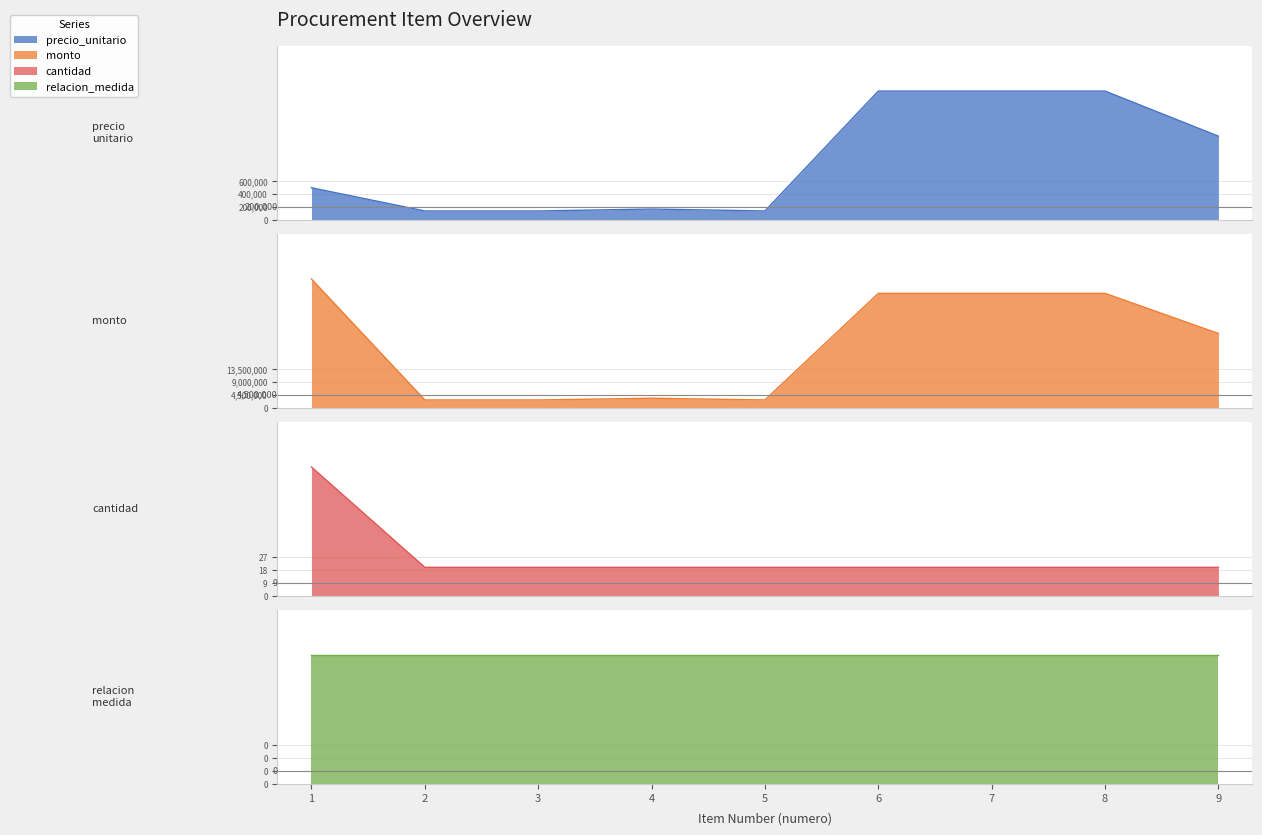

At which category is the sum across all series the highest?

1